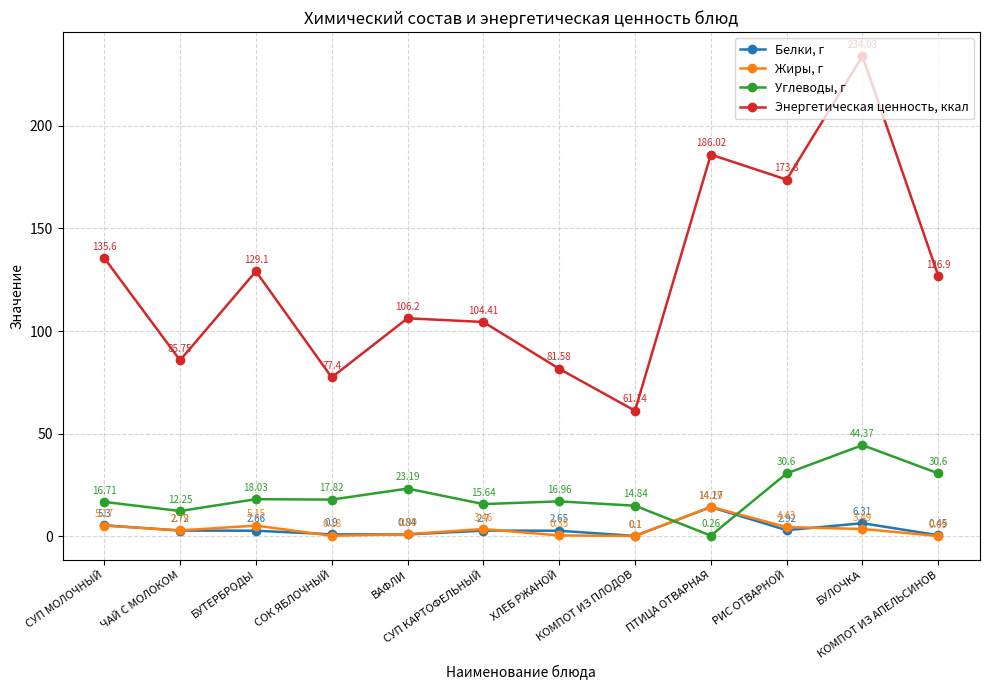

List the series in order of their peak value, lowest first.

Белки, г, Жиры, г, Углеводы, г, Энергетическая ценность, ккал